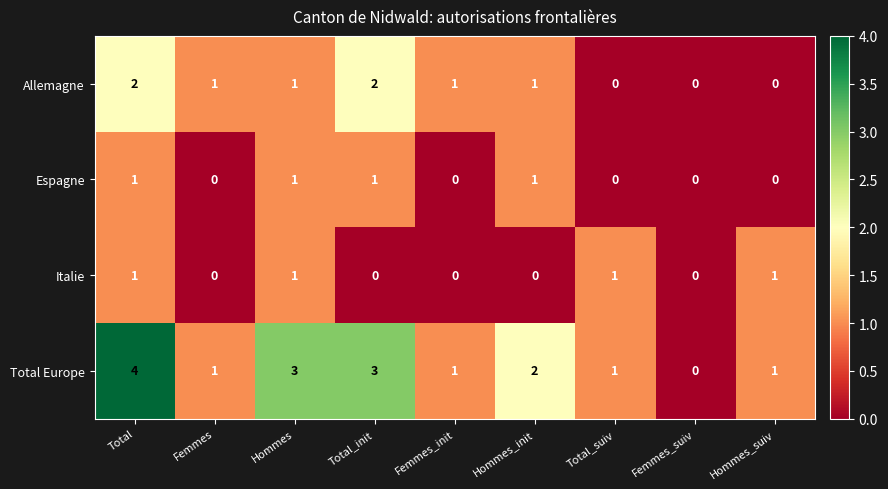

The Allemagne series shows 1 at Hommes_init. True or false?

True